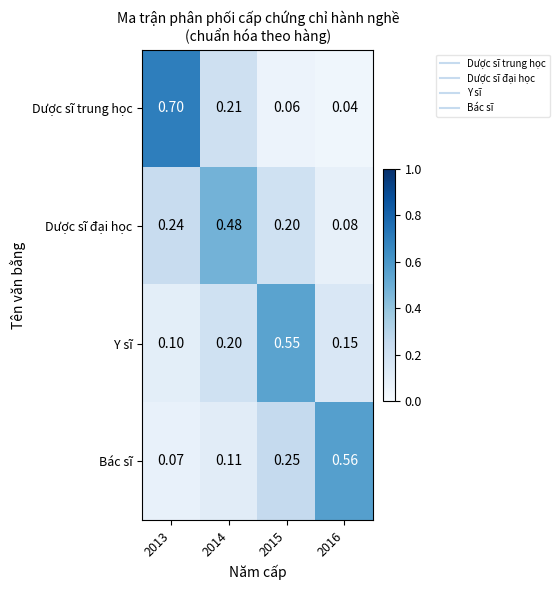

At how many categories does at least one series exceed 0?

4